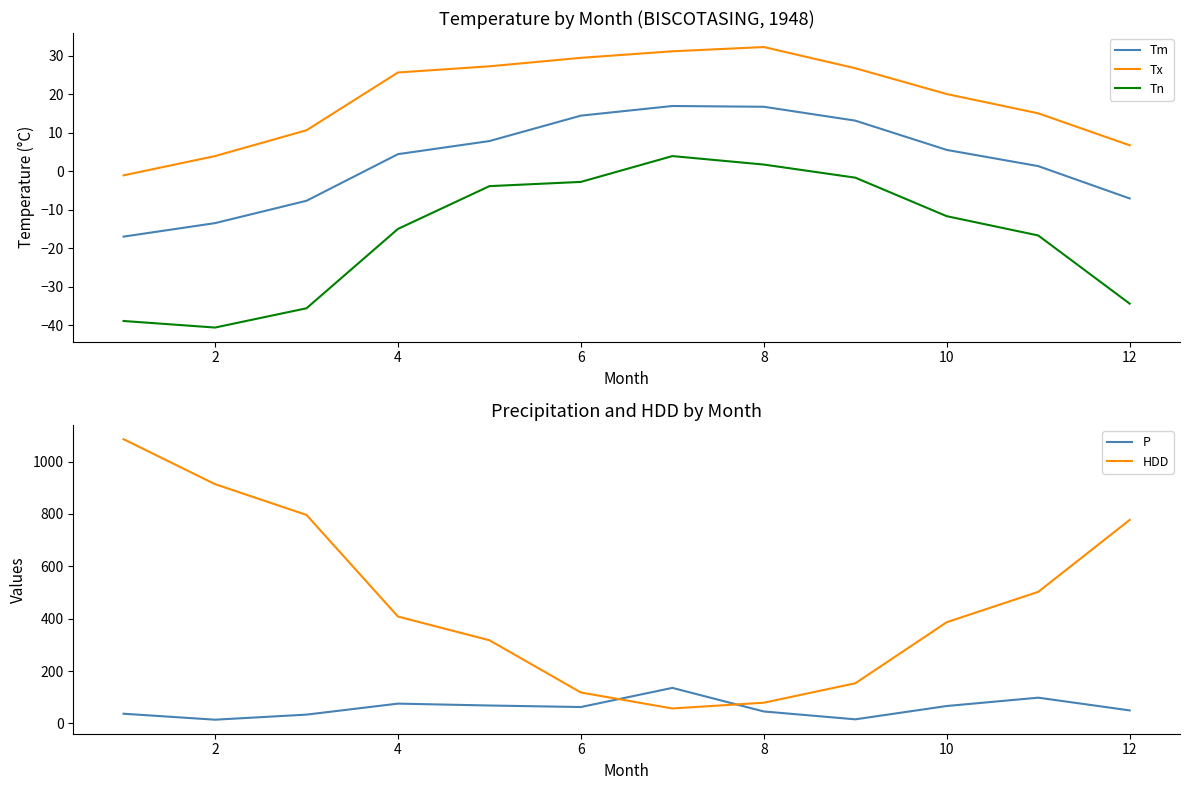

At how many categories does at least one series exceed 303?

8